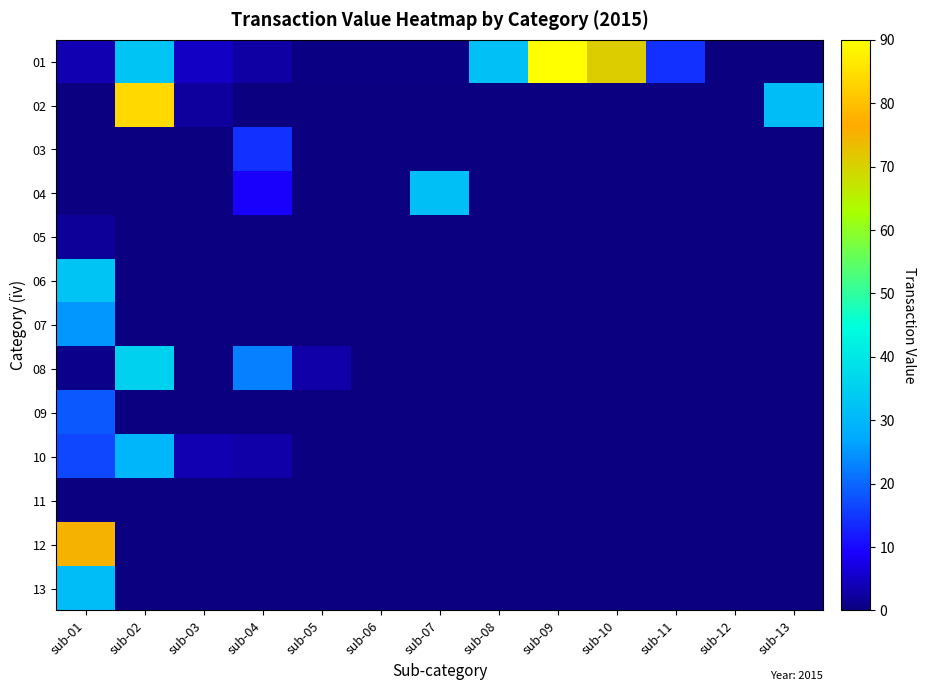

At which category is the sum across all series the highest?

sub-01